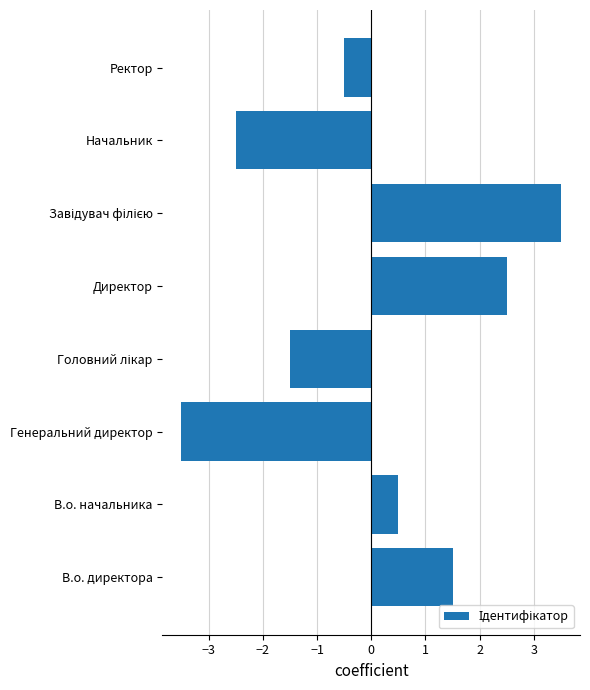

Reading bottom to top, list all the values displayed in this chart.

1.5	0.5	-3.5	-1.5	2.5	3.5	-2.5	-0.5